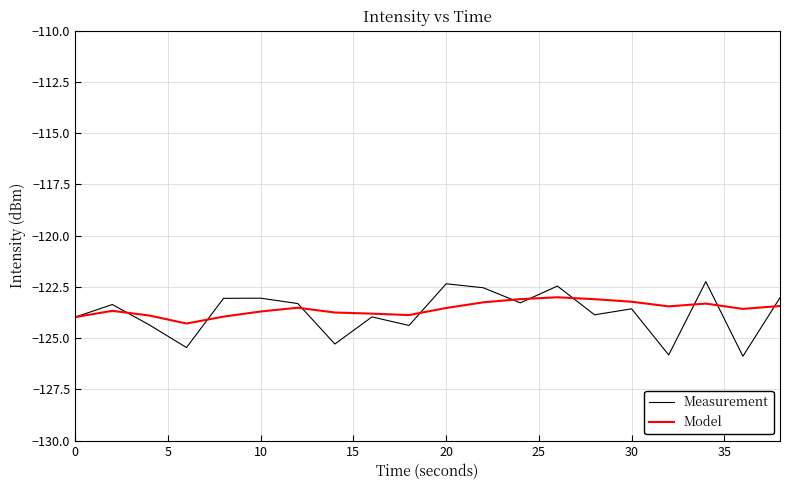

What is the difference between the maximum and minimum values in the Measurement series?

3.6